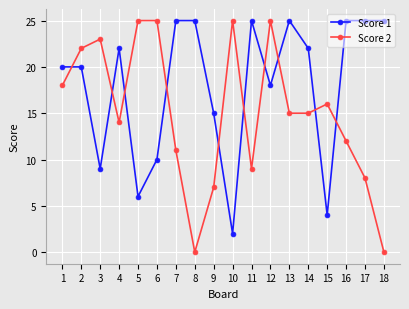

Reading right to left, extract all data points from this chart.

Score 1: 25	25	25	4	22	25	18	25	2	15	25	25	10	6	22	9	20	20
Score 2: 0	8	12	16	15	15	25	9	25	7	0	11	25	25	14	23	22	18